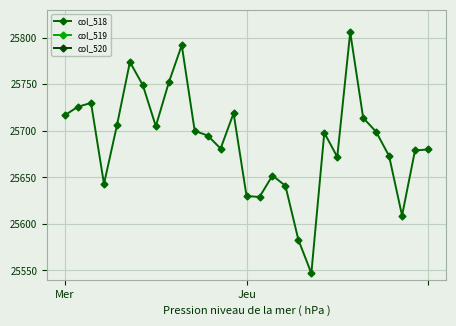

What is the lowest value of the col_518 series?

25547